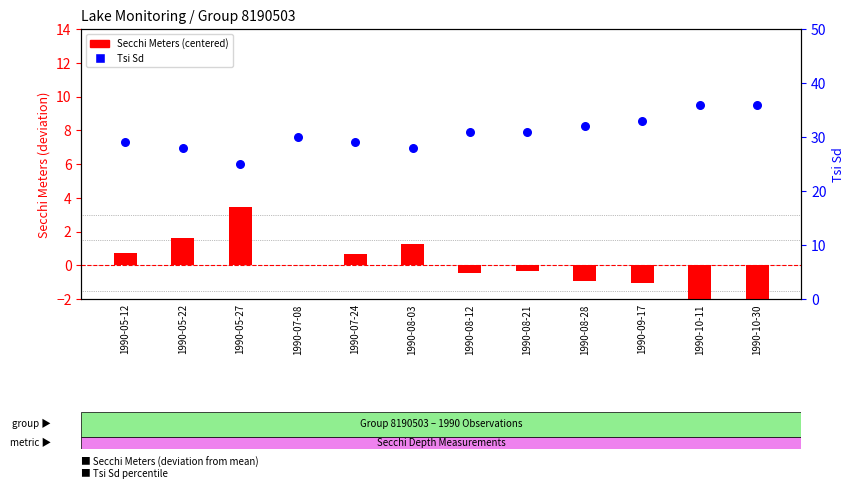

Which series reaches the maximum Y coordinate?

Tsi Sd